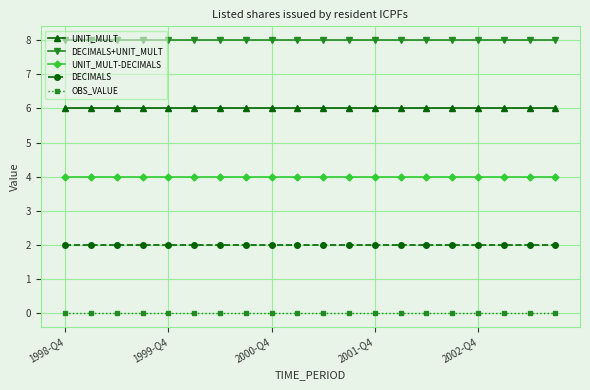

Which series has the largest total across all categories?

DECIMALS+UNIT_MULT